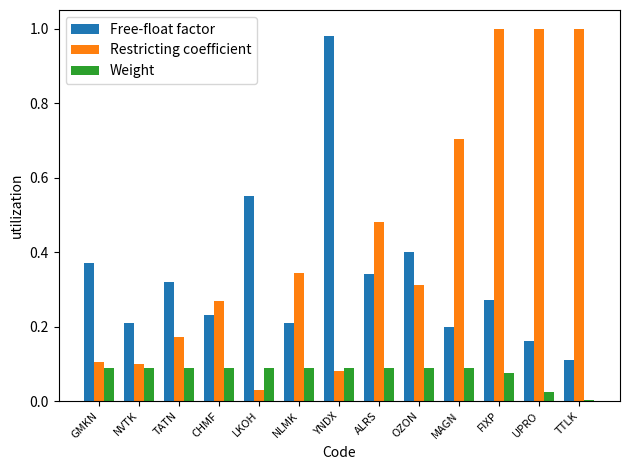

What is the sum of all Restricting coefficient values?

5.6